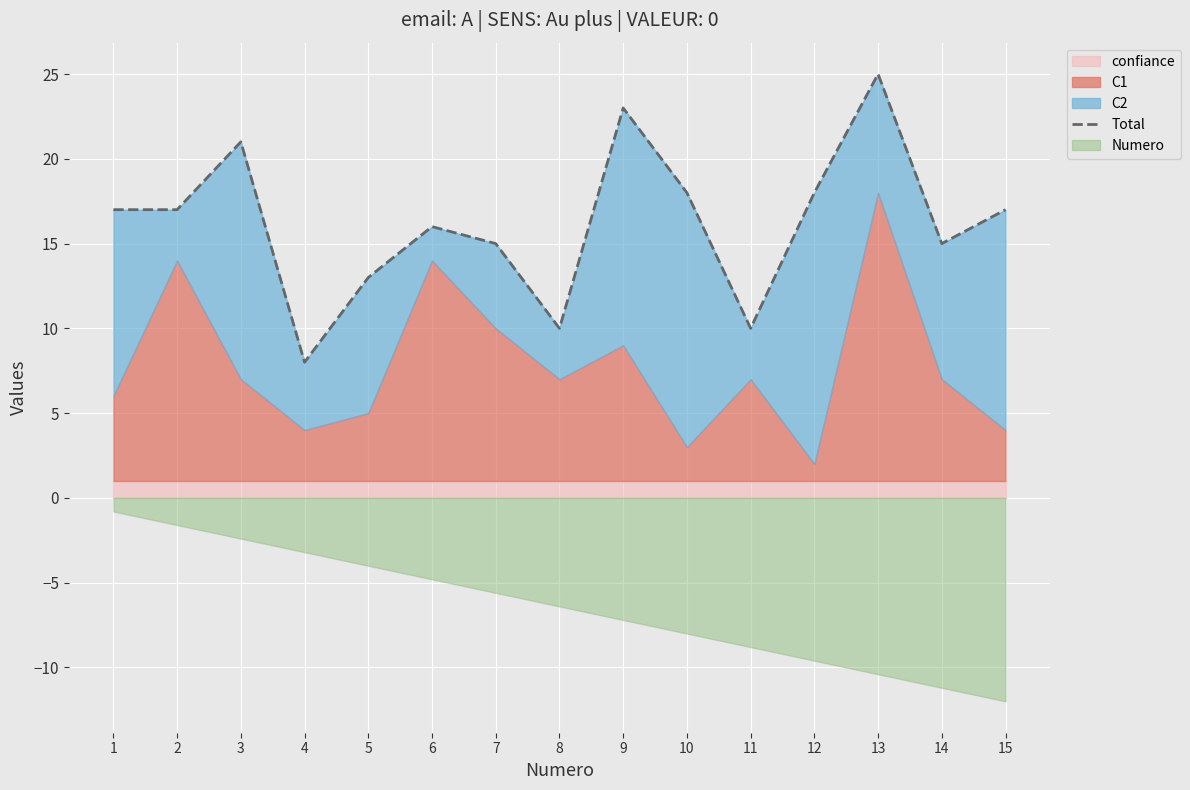

At which category does the chart reach its minimum across all series?

4